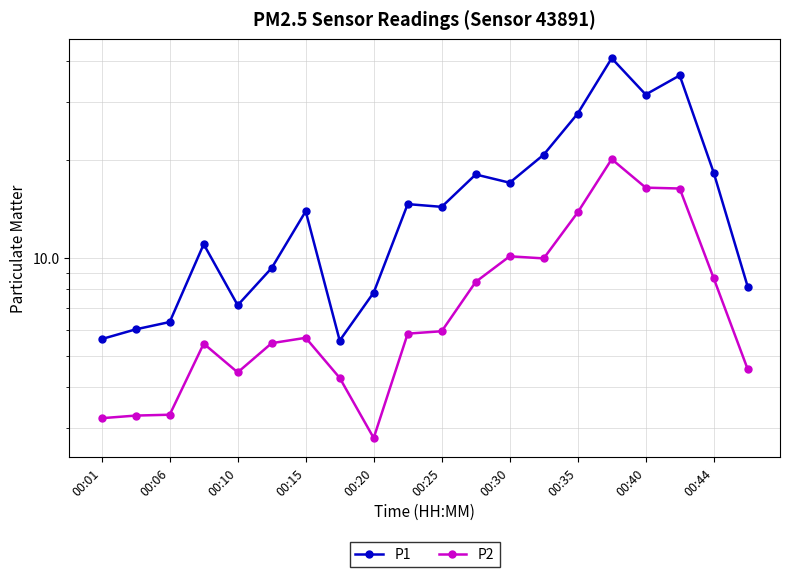

How many data points in P2 are less than 5?

7